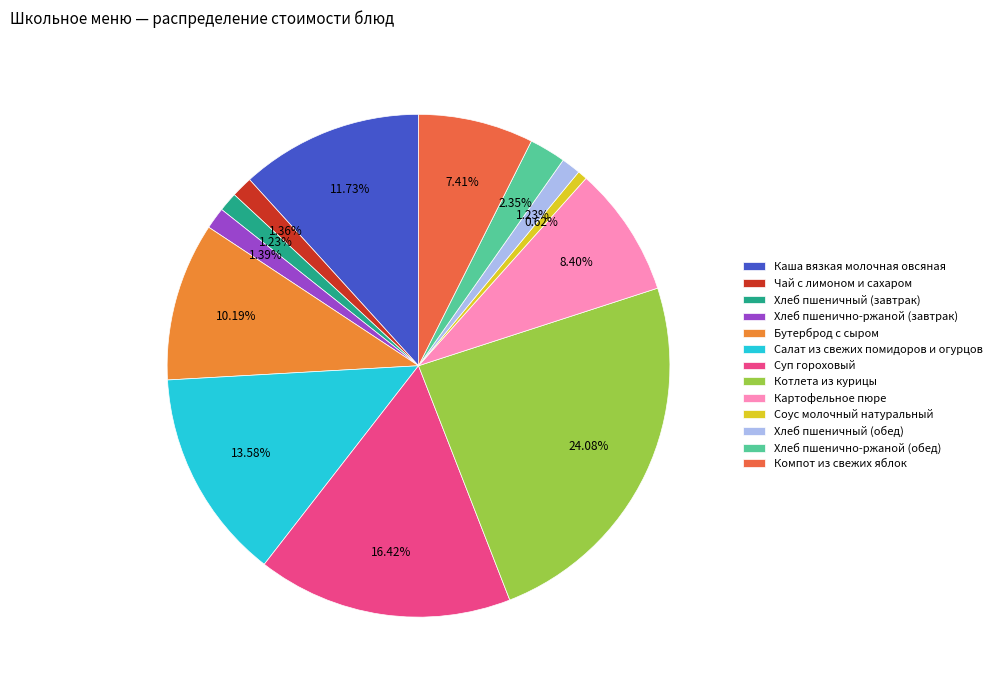

Combined, do Хлеб пшенично-ржаной (обед) and Котлета из курицы account for over 50%?

No